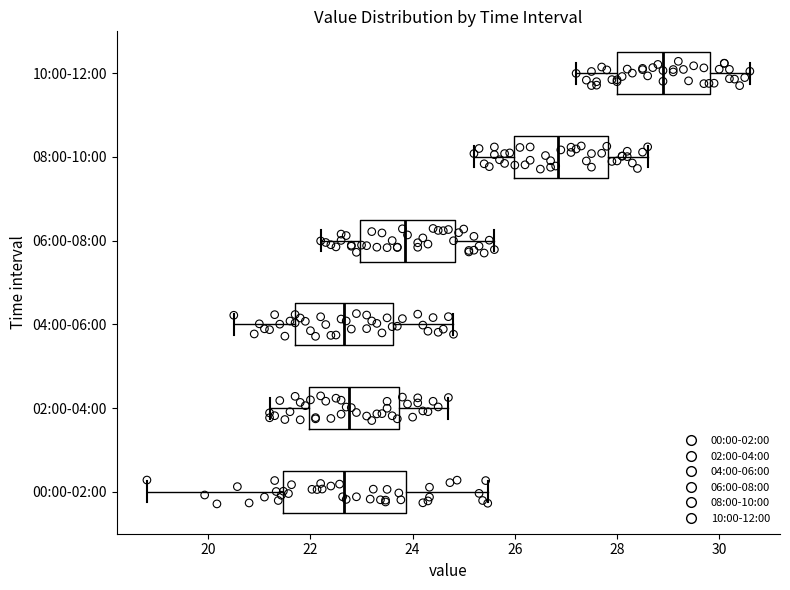

Reading bottom to top, transcribe this box plot: for each box, give where its median line is, the range the box spans, and where its two whiskers end, as read against the x-axis. The values are not printed on the chart, so give them approximately, as read against the axis.

00:00-02:00: median 22.6, box 21.4 to 23.8, whiskers 18.8 to 25.4
02:00-04:00: median 22.8, box 22.0 to 23.8, whiskers 21.2 to 24.8
04:00-06:00: median 22.6, box 21.8 to 23.6, whiskers 20.6 to 24.8
06:00-08:00: median 23.8, box 23.0 to 24.8, whiskers 22.2 to 25.6
08:00-10:00: median 26.8, box 26.0 to 27.8, whiskers 25.2 to 28.6
10:00-12:00: median 29.0, box 28.0 to 29.8, whiskers 27.2 to 30.6